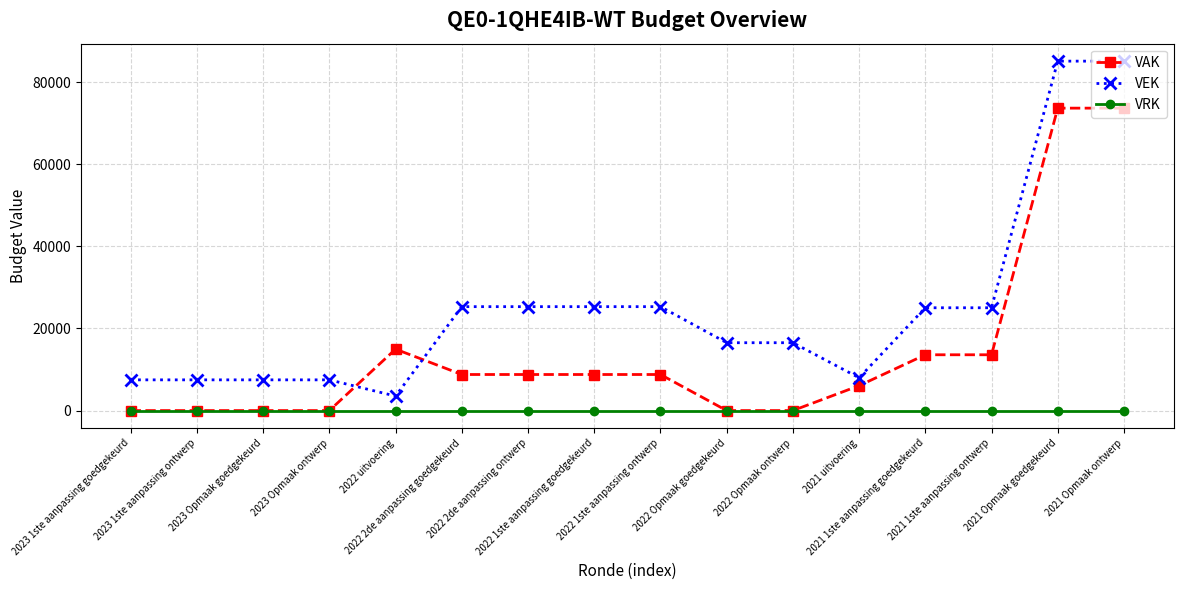

Read the VAK value at 2022 2de aanpassing ontwerp, to the nearest 50.

8800